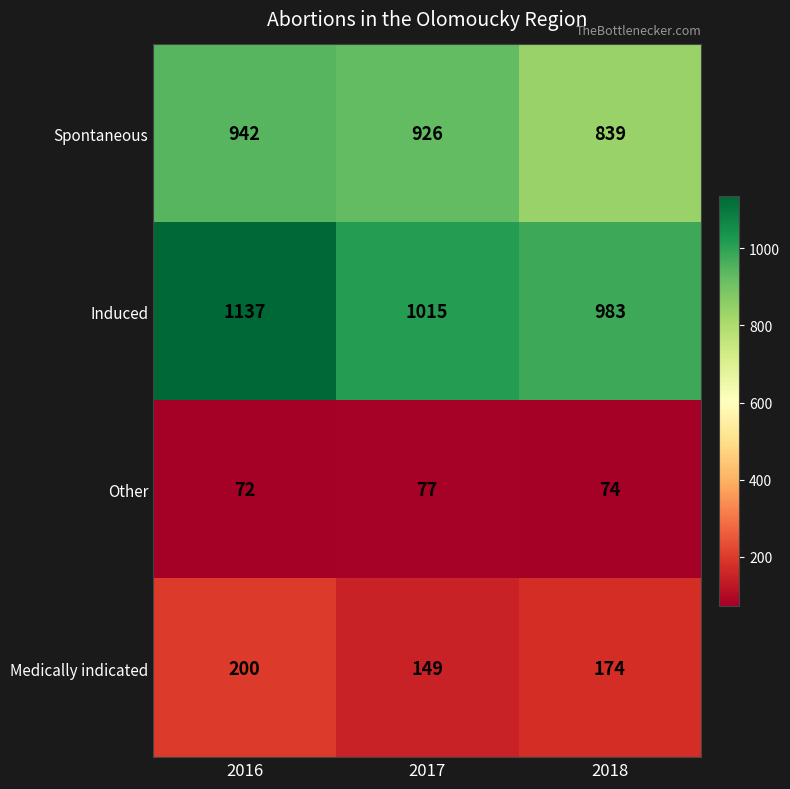

What is the difference between the Spontaneous values at 2017 and 2016?

16